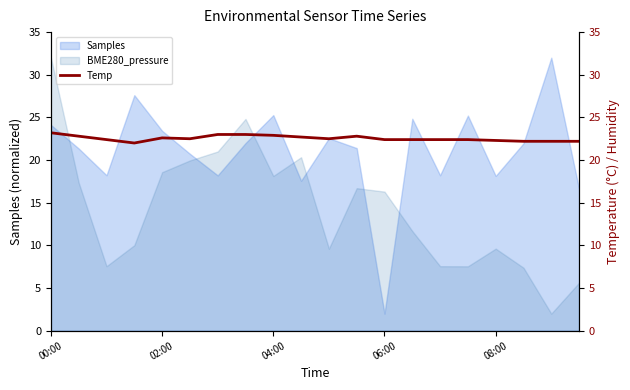

Which category has the lowest value in the Samples series?

06:00